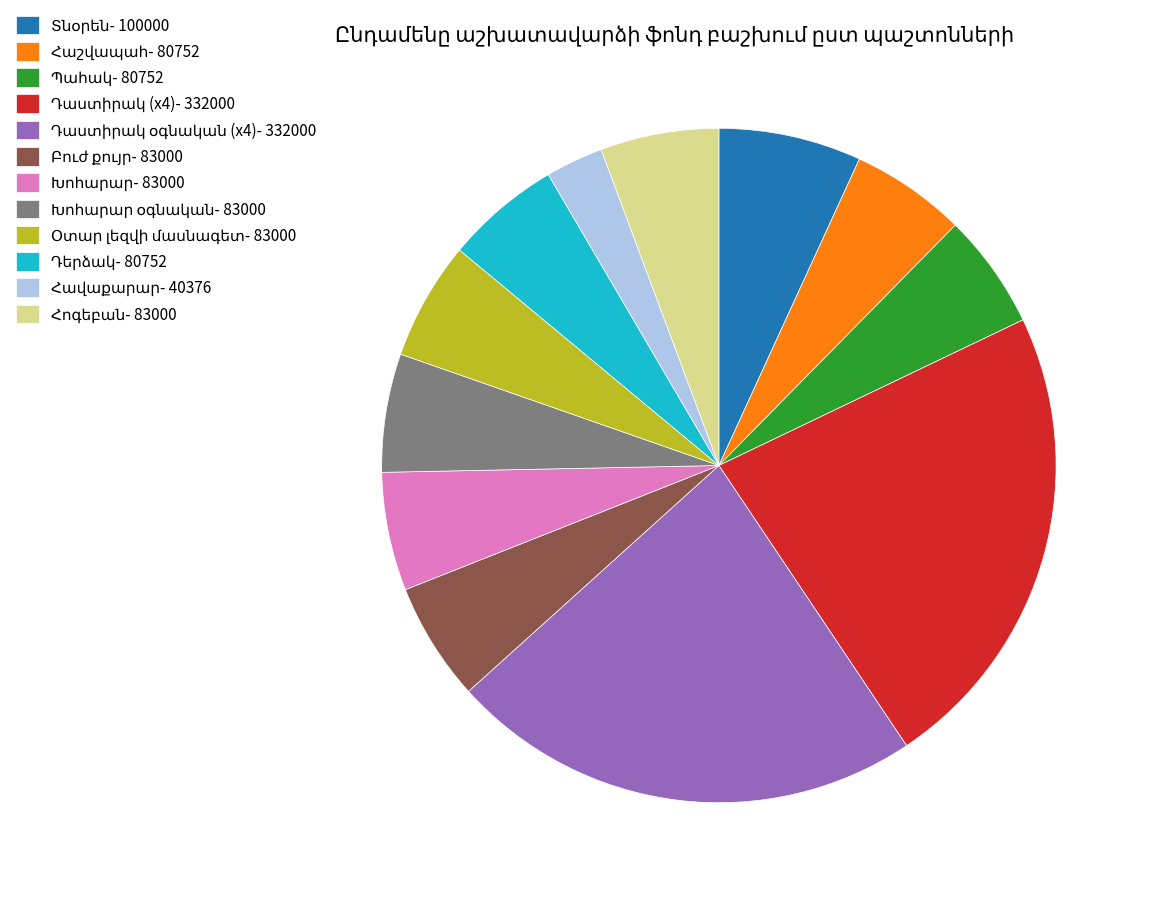

Does any single category account for the majority?

No